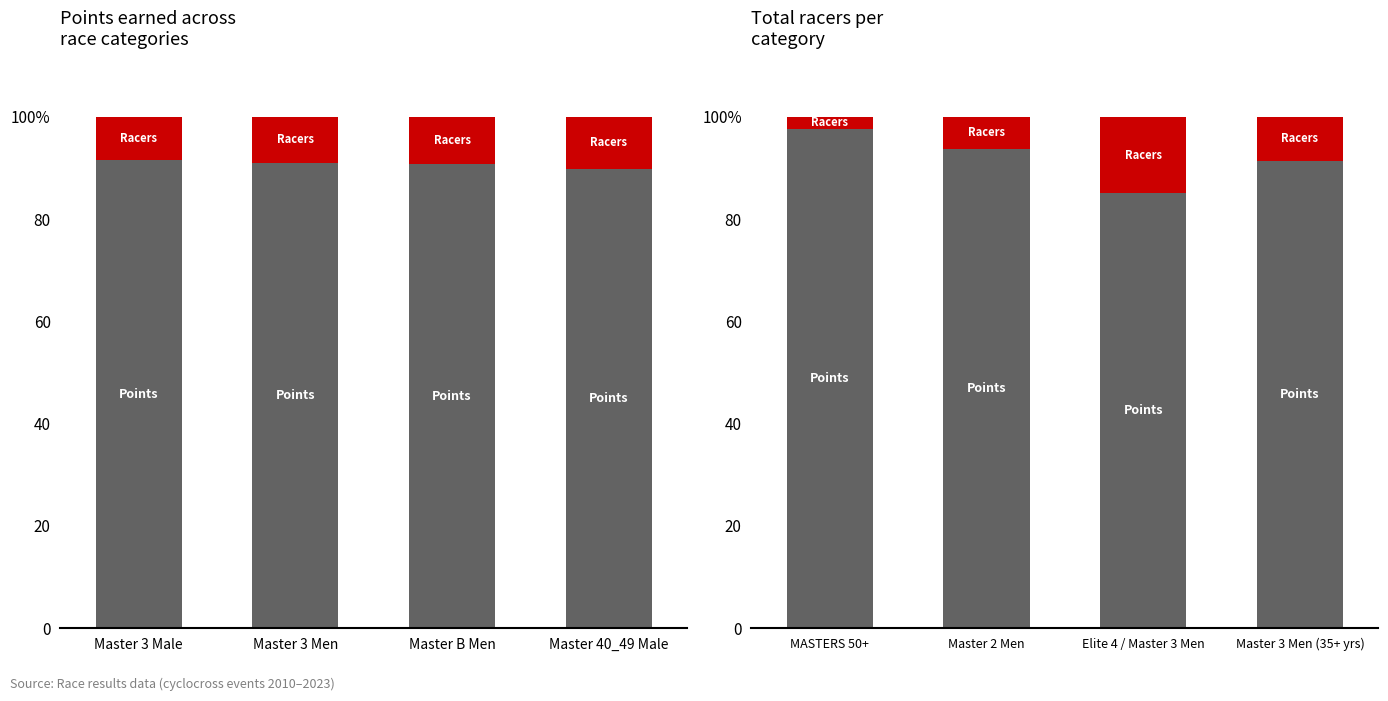

At which category is the sum across all series the highest?

Elite 4 / Master 3 Men